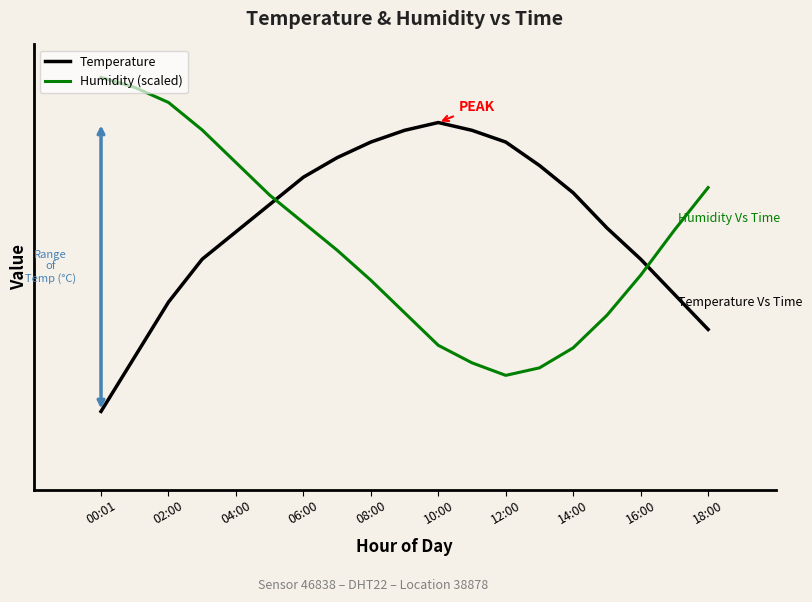

What are all the series names shown in the legend?

Temperature, Humidity (scaled)